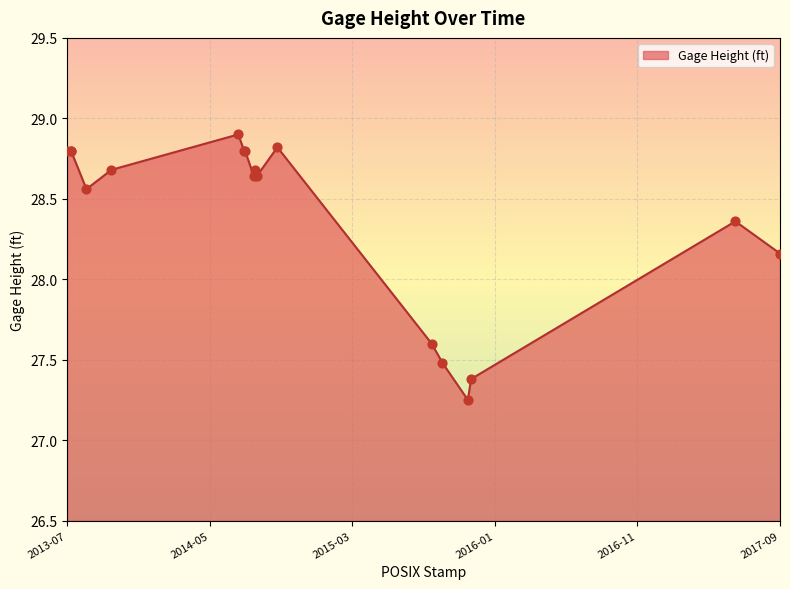

What is the greatest value displayed?

28.9